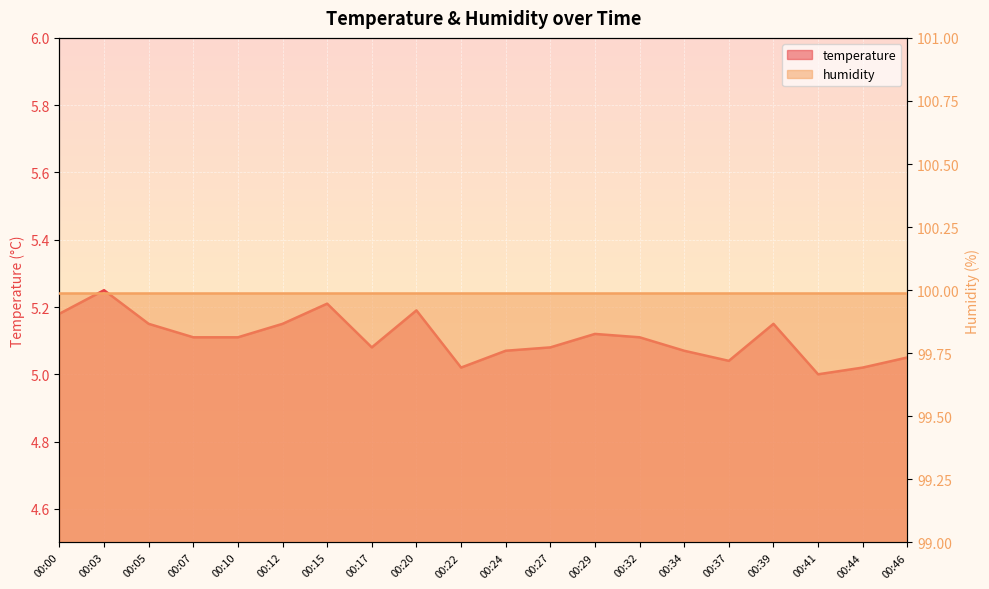

Count the number of values greater than 5.

19